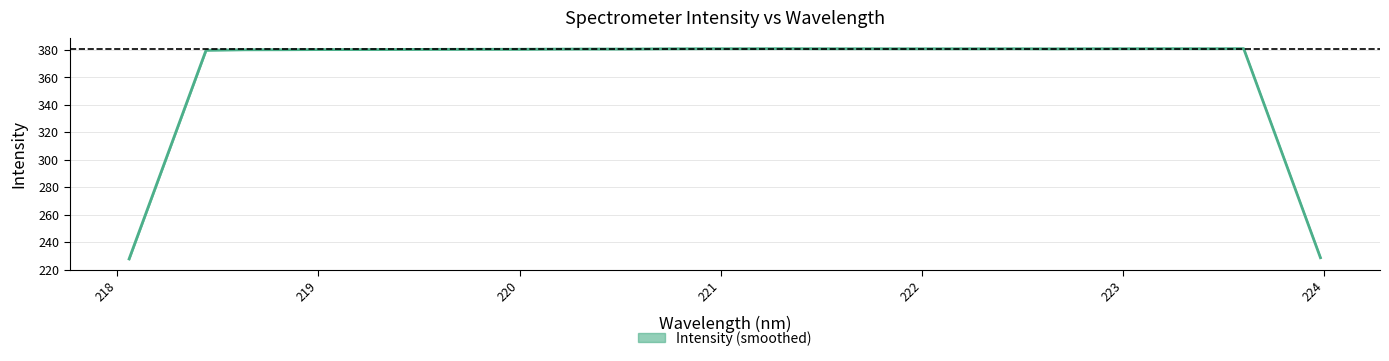

Where is the data nearest to the value 304?

218